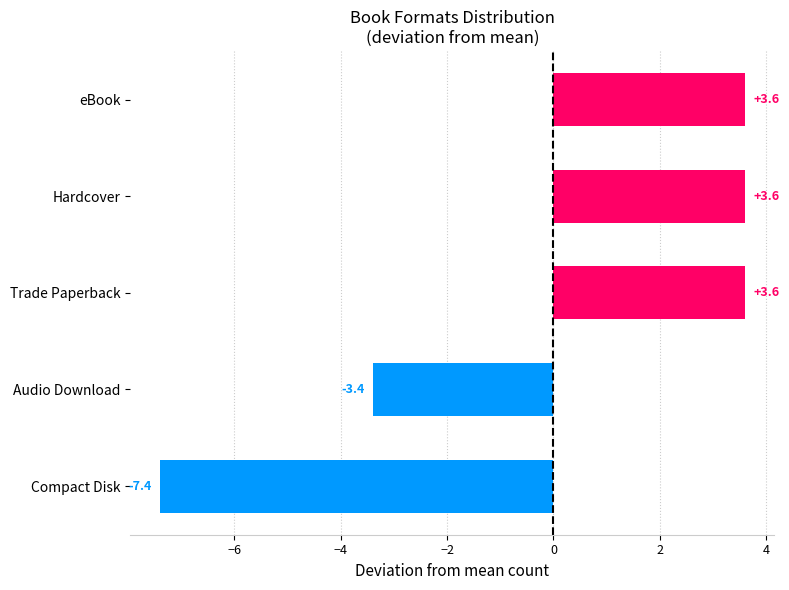

What is the difference between the maximum and minimum values?

11.0